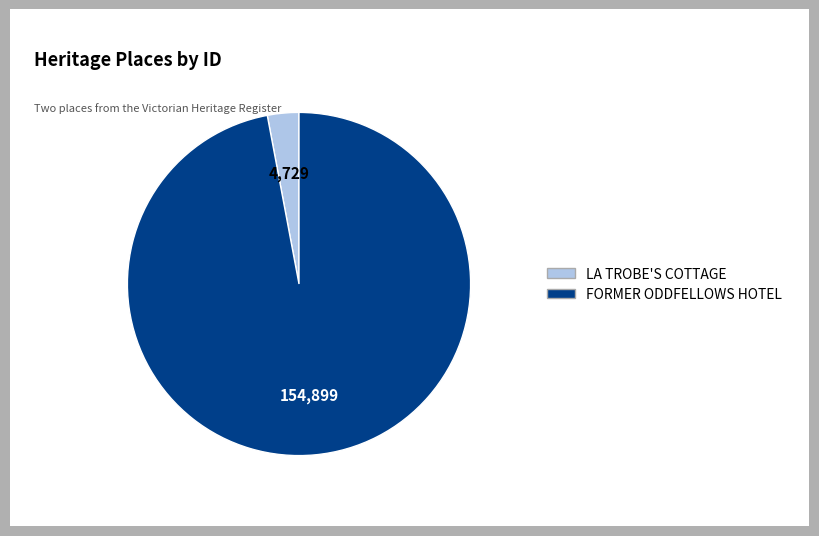

Is there a majority slice in this chart?

Yes